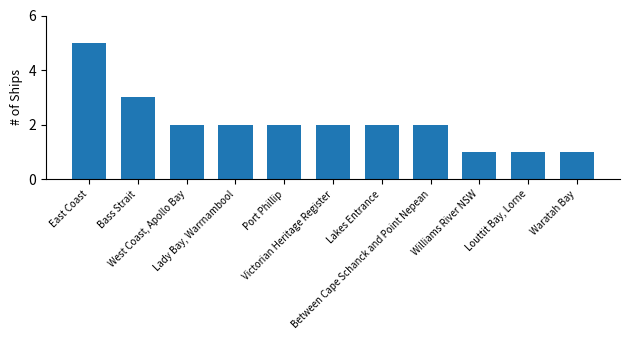

What is the maximum value shown in the chart?

5